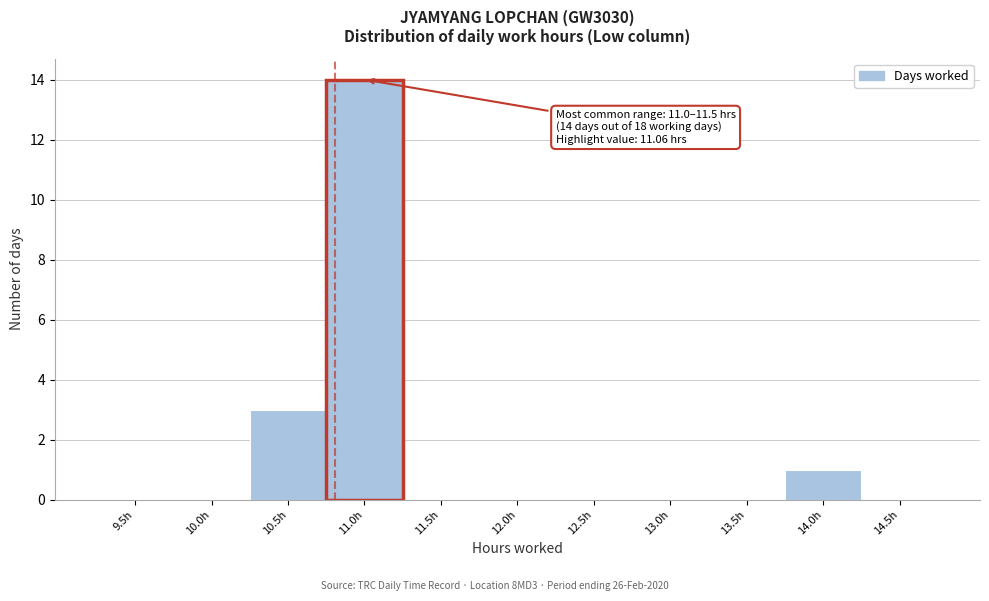

Reading right to left, transcribe all the data shown in this chart.

14.5h=0	14.0h=1	13.5h=0	13.0h=0	12.5h=0	12.0h=0	11.5h=0	11.0h=14	10.5h=3	10.0h=0	9.5h=0